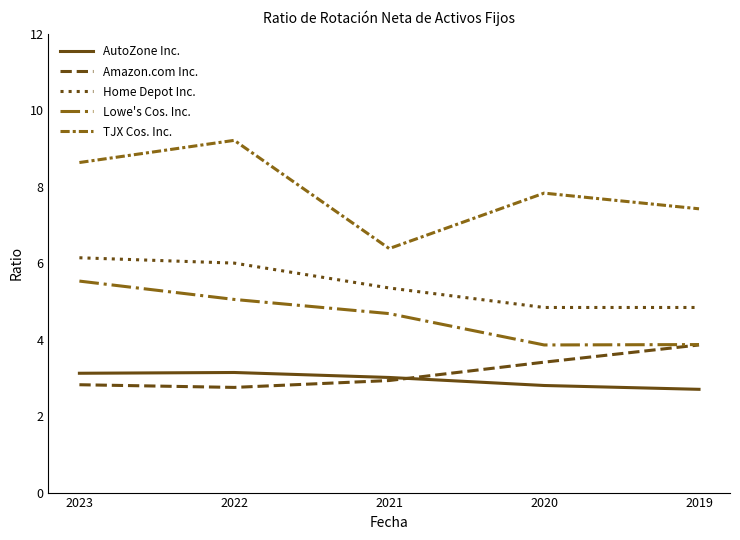

At which label does Lowe's Cos. Inc. first exceed 4?

2023